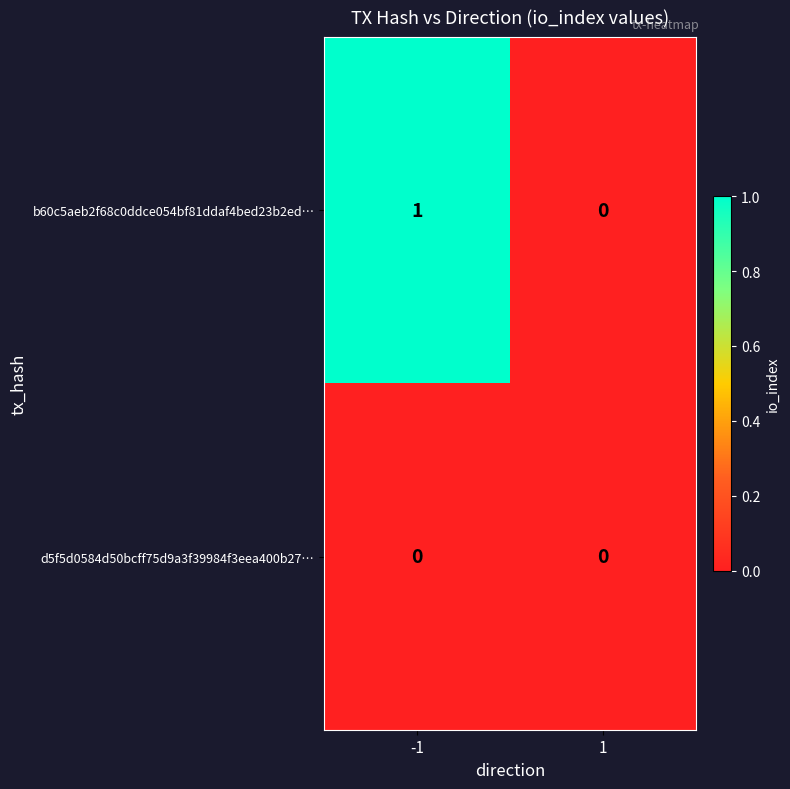

Which series has the largest total across all categories?

b60c5aeb2f68c0ddce054bf81ddaf4bed23b2ed…